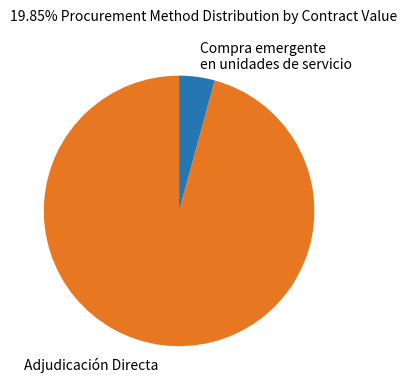

Is there any slice that represents more than half of the pie?

Yes